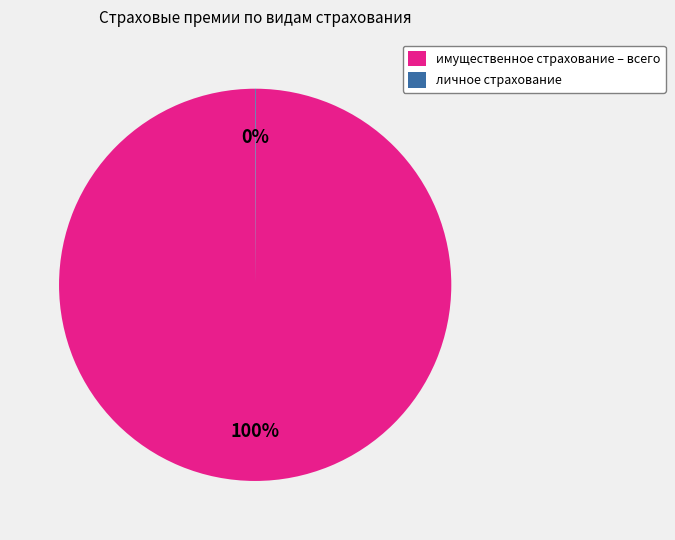

Is it true that имущественное страхование – всего is 87% of the pie?

False